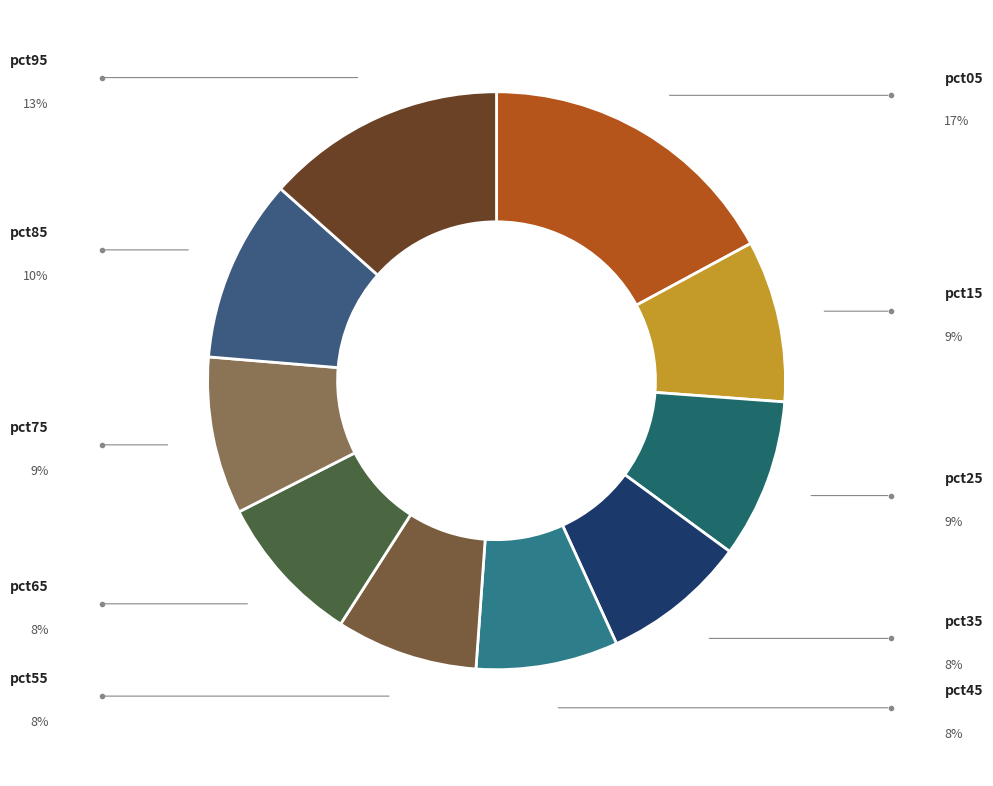

Which has a higher value, pct25 or pct05?

pct05